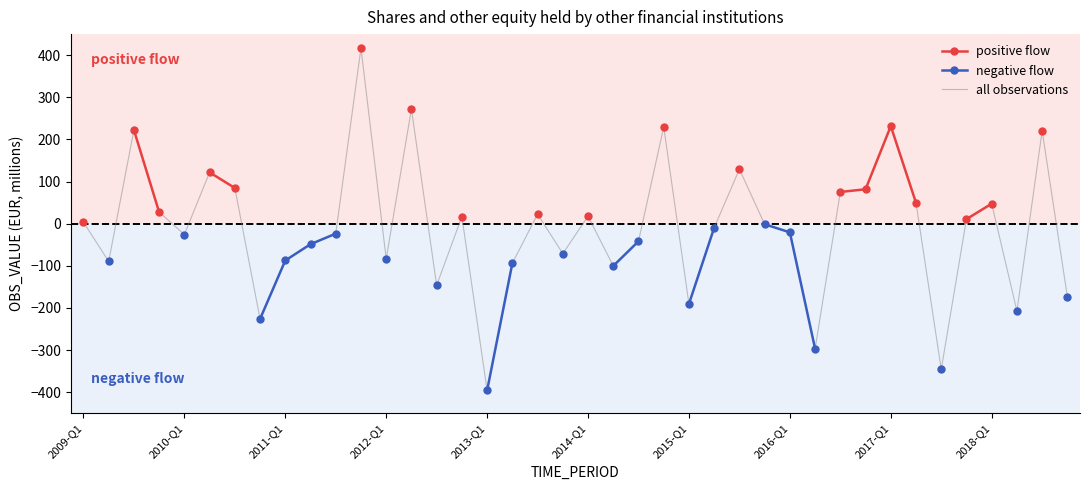

How many lines are shown in the chart?

3